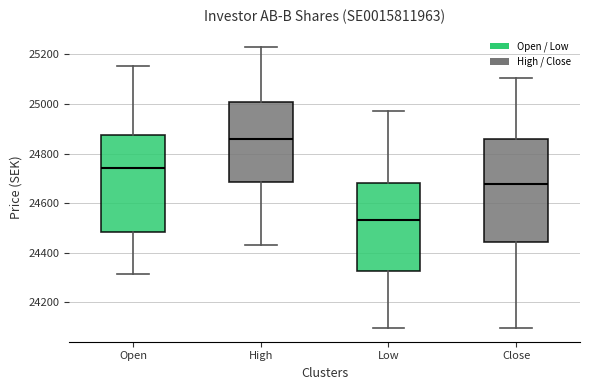

Which box is the tallest, from its lower edge to its upper edge?

Close